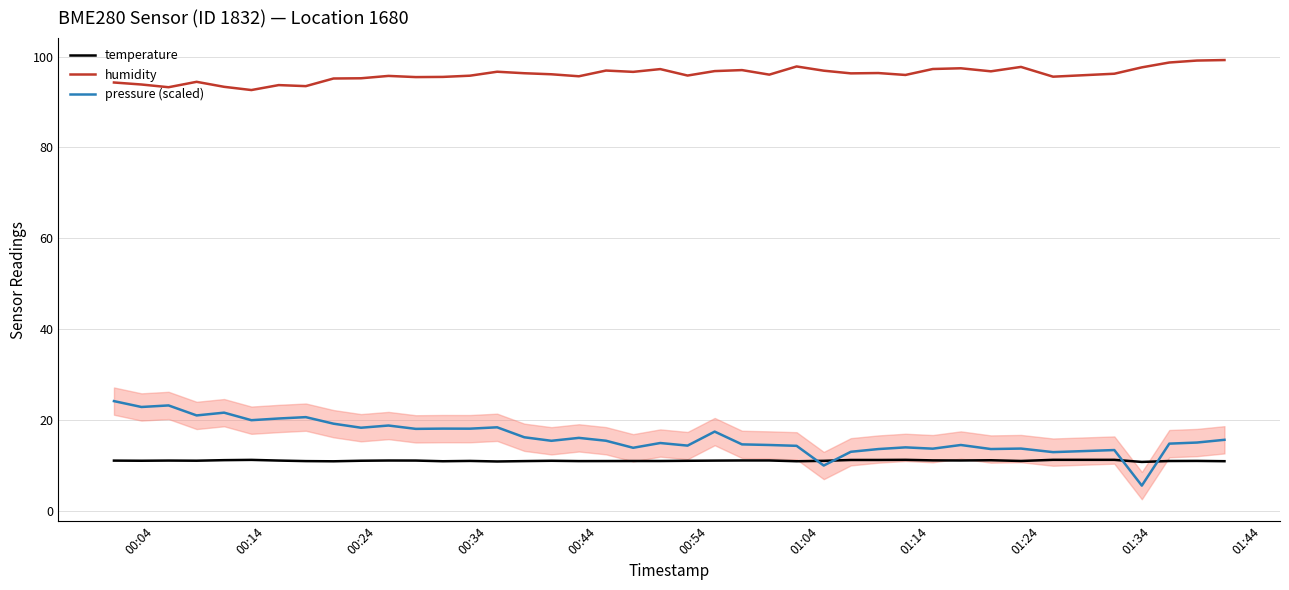

True or false: humidity and temperature cross at least once.

False